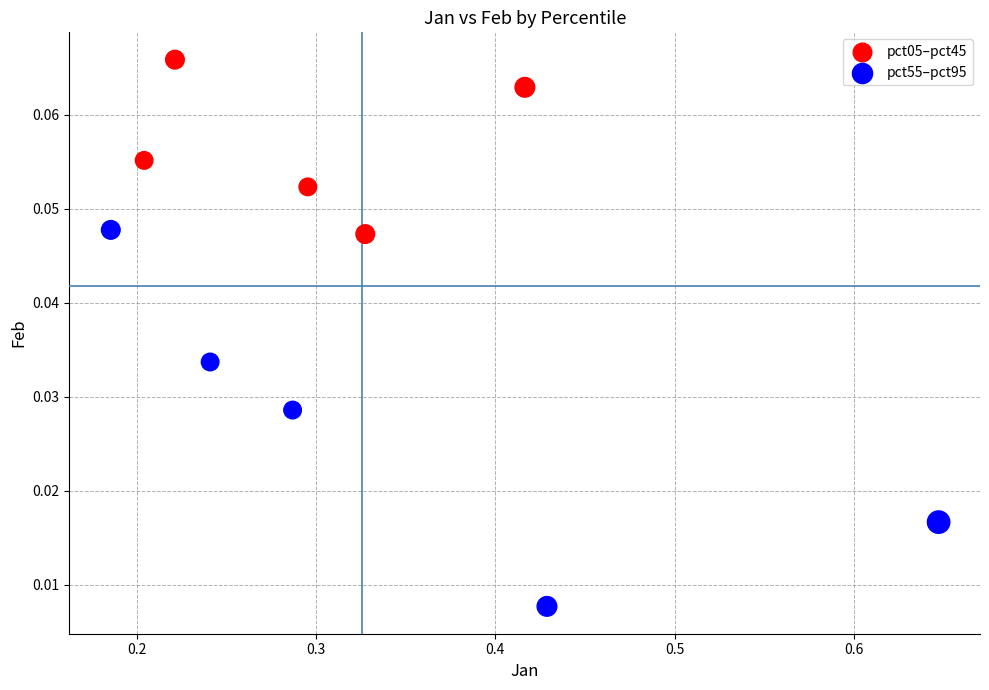

Which series has the largest Y range (max minus min)?

pct55–pct95